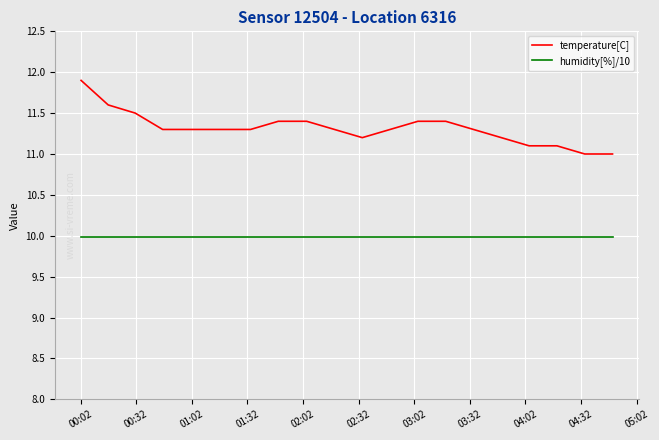

Count the temperature[C] values in the range 11 to 12.

20